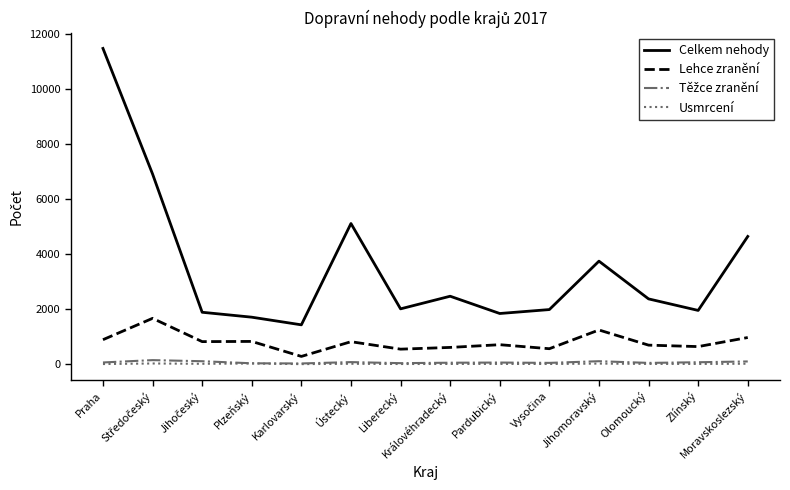

What is the highest value of the Celkem nehody series?

11482